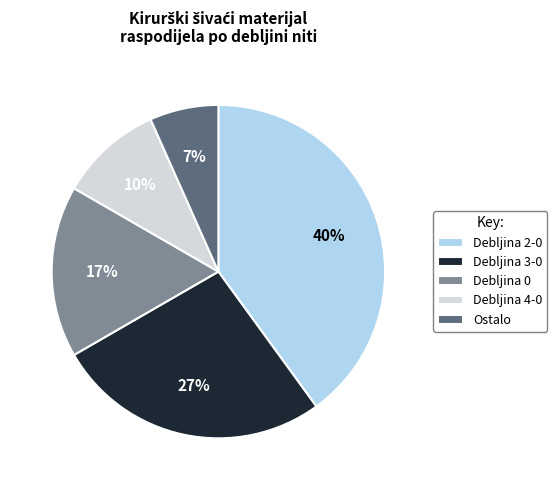

Between Debljina 3-0 and Debljina 0, which is larger?

Debljina 3-0